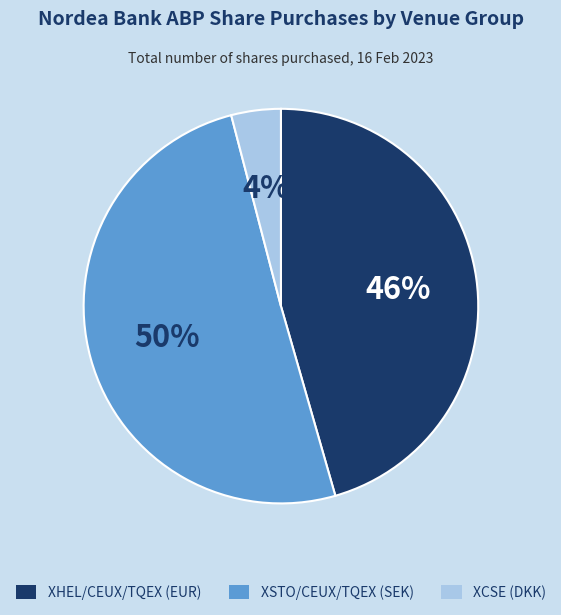

Count the number of slices in the pie.

3